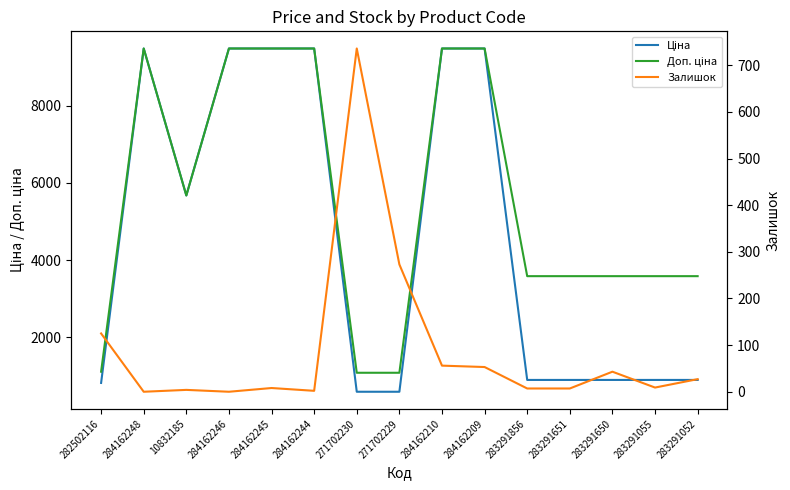

What is the difference between the maximum and minimum values in the Ціна series?

8890.2